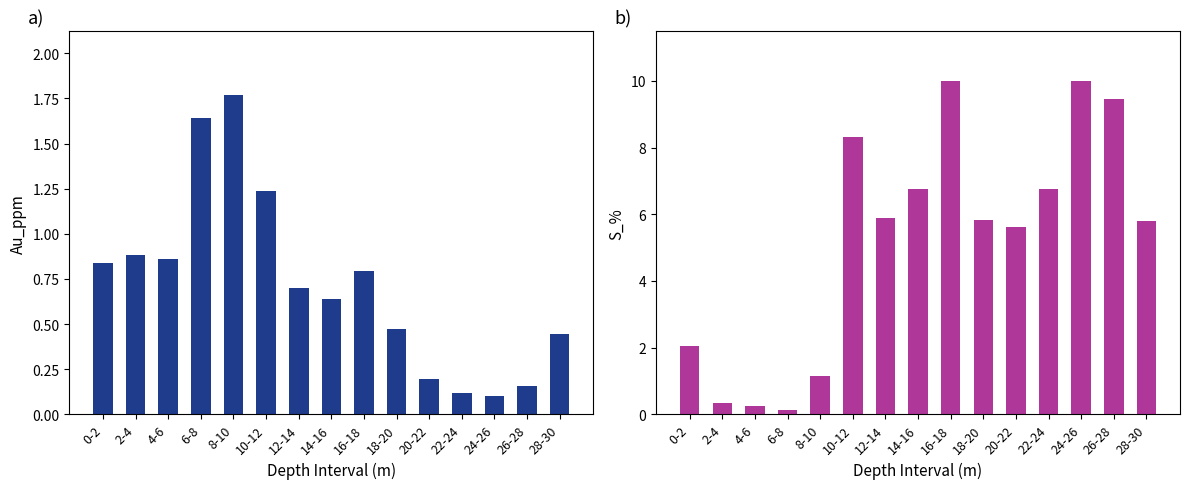

What are all the series names shown in the legend?

Au_ppm, S_%